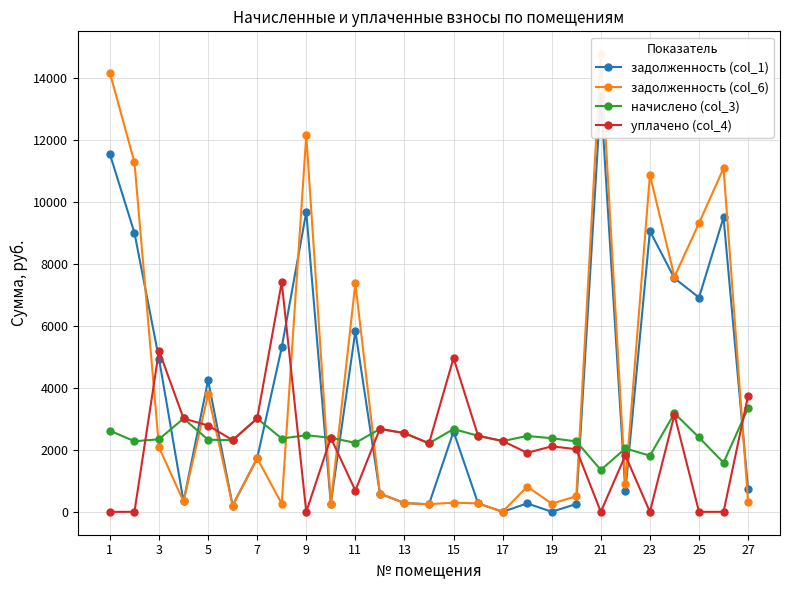

True or false: задолженность (col_1) has more than 0 points higher than both neighbors.

True